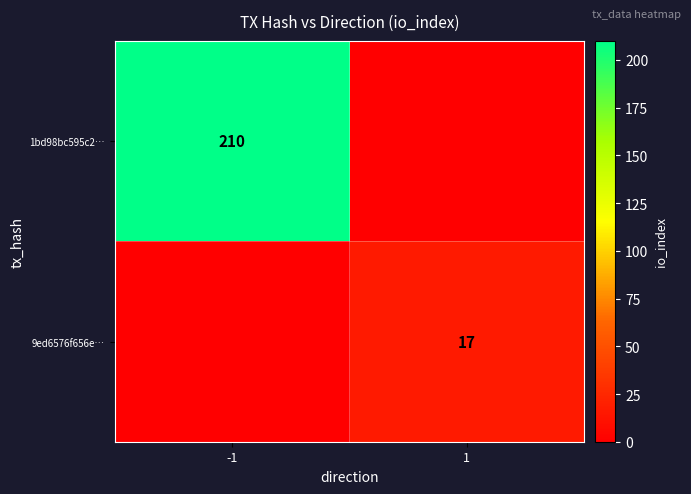

Is the value of 9ed6576f656e… at 1 greater than the value of 1bd98bc595c2… at -1?

No